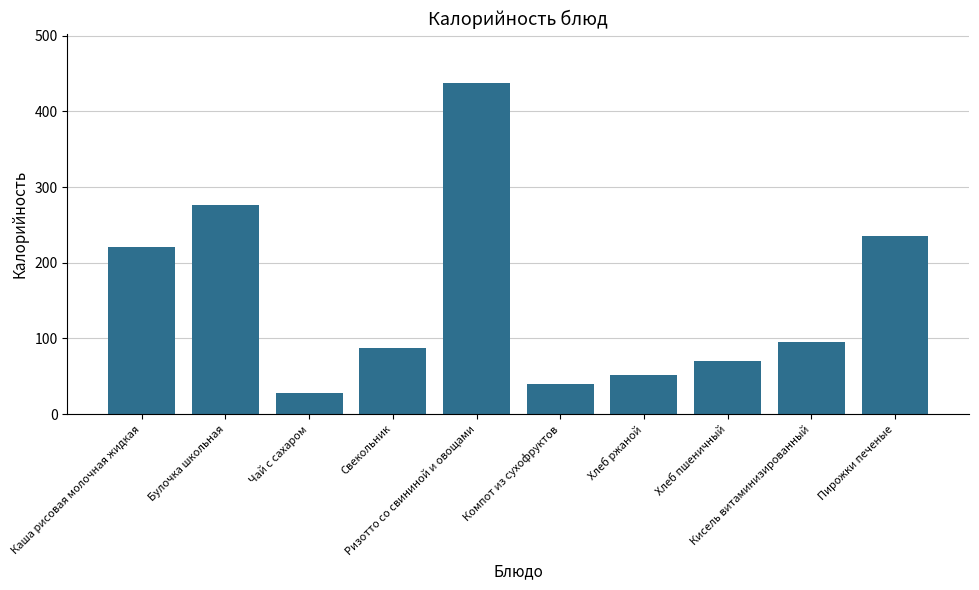

True or false: the data shows 40.4 at Компот из сухофруктов.

True